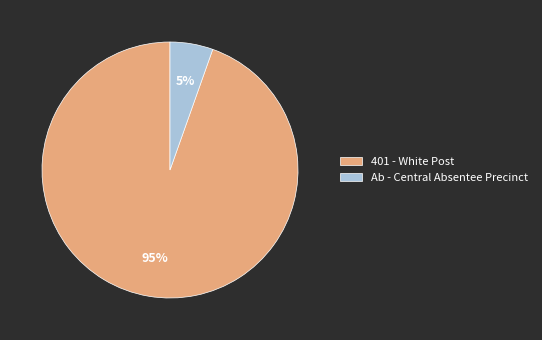

Which slice is the smallest?

Ab - Central Absentee Precinct